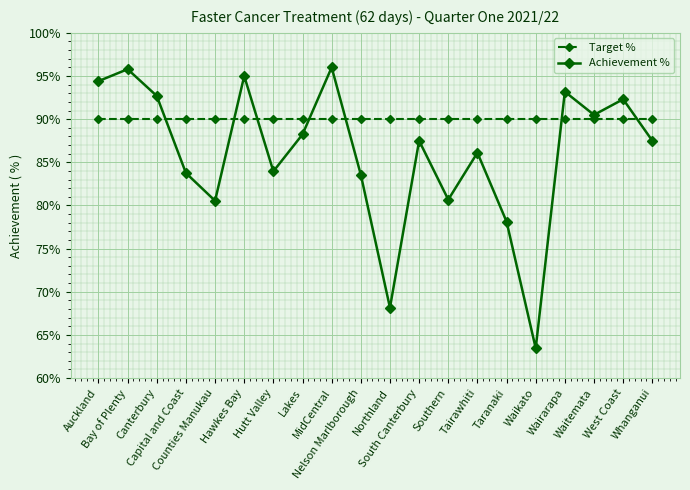

What are all the series names shown in the legend?

Target %, Achievement %